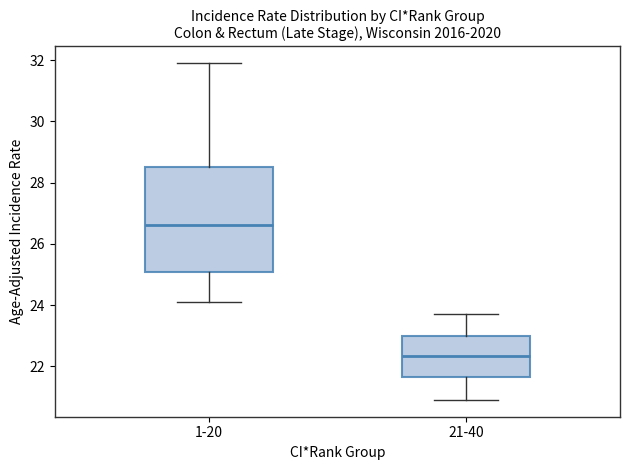

Which box has the lowest median line?

21-40